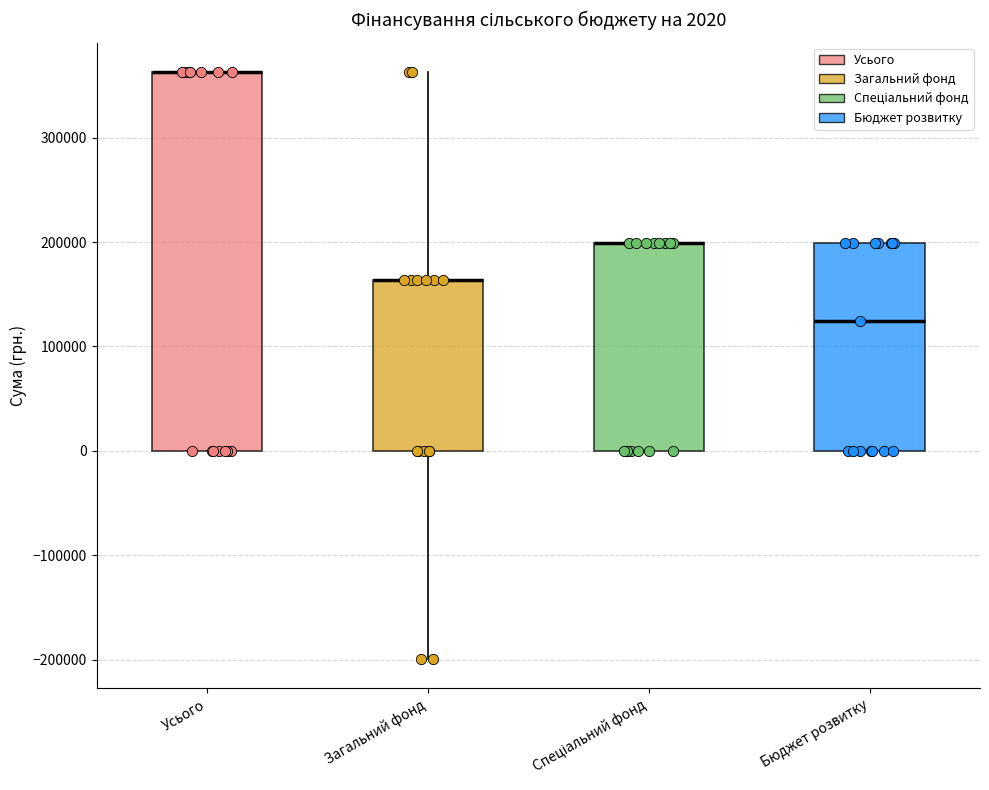

Which box is the tallest, from its lower edge to its upper edge?

Усього